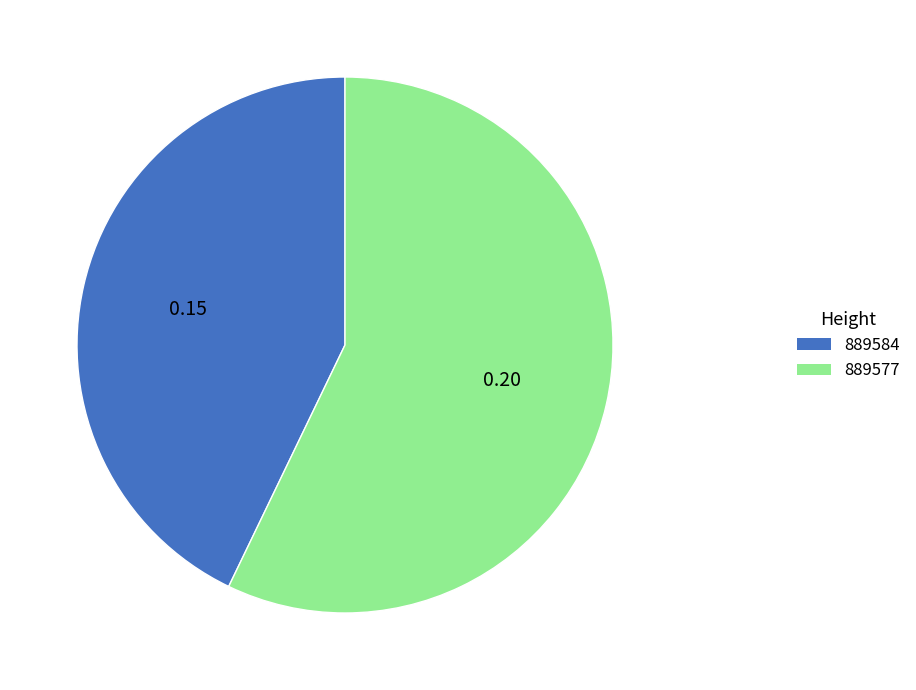

Combined, do 889584 and 889577 account for over 50%?

Yes